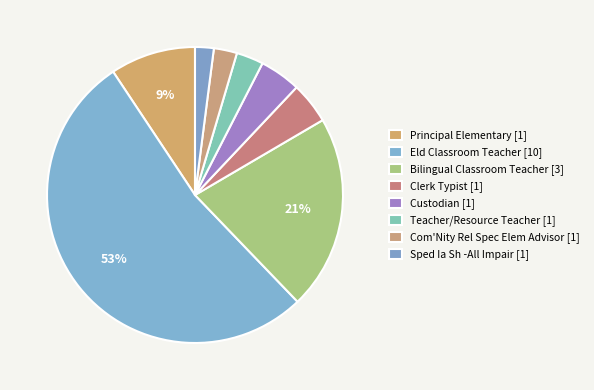

Count the number of slices in the pie.

8